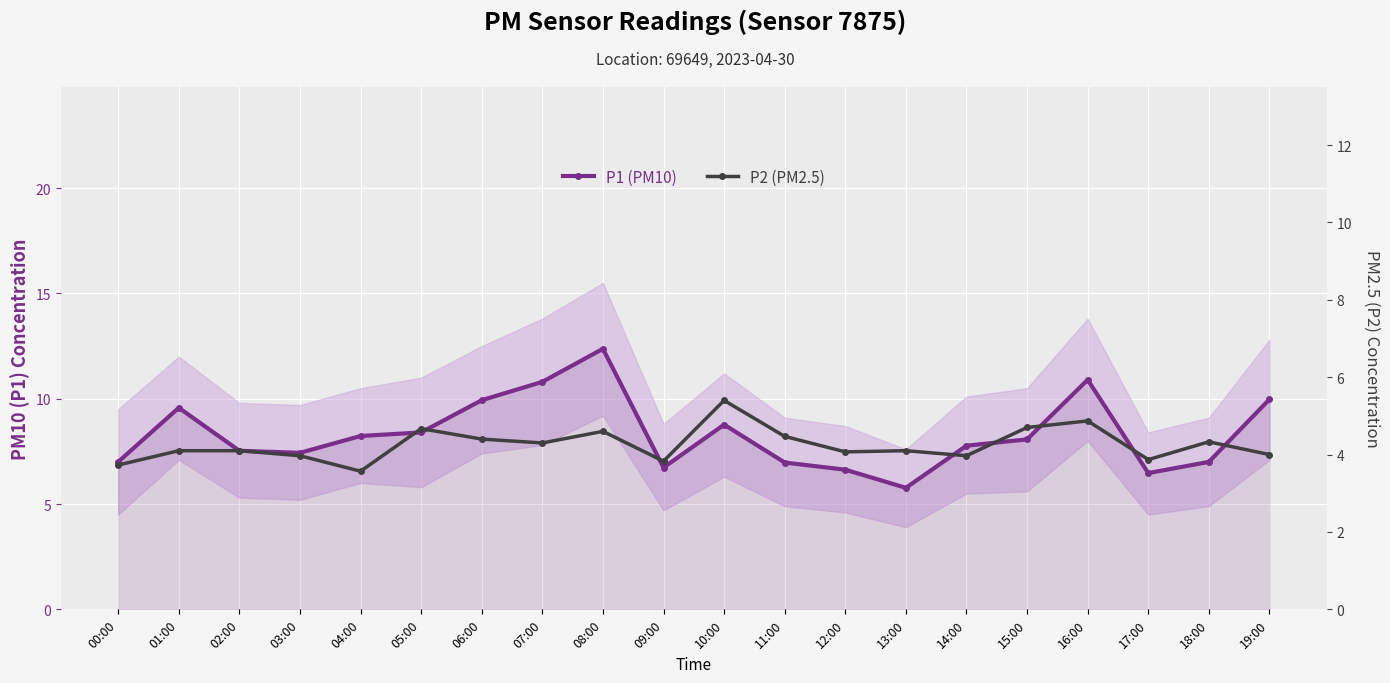

What is the label of the 16th point from the left?

15:00